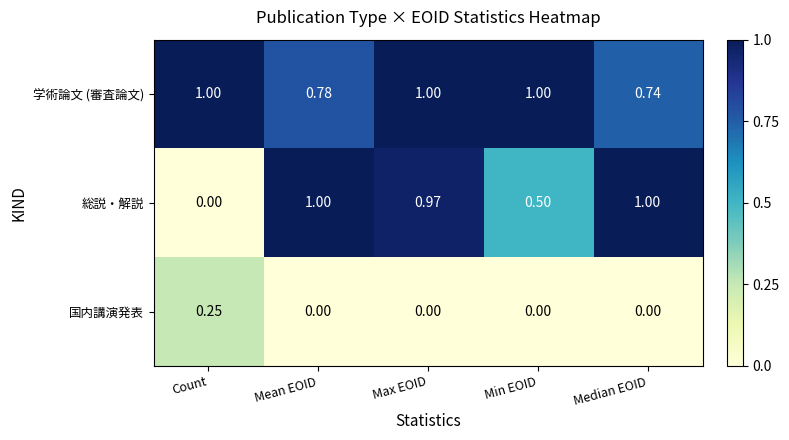

Which series has the widest spread of values?

総説・解説